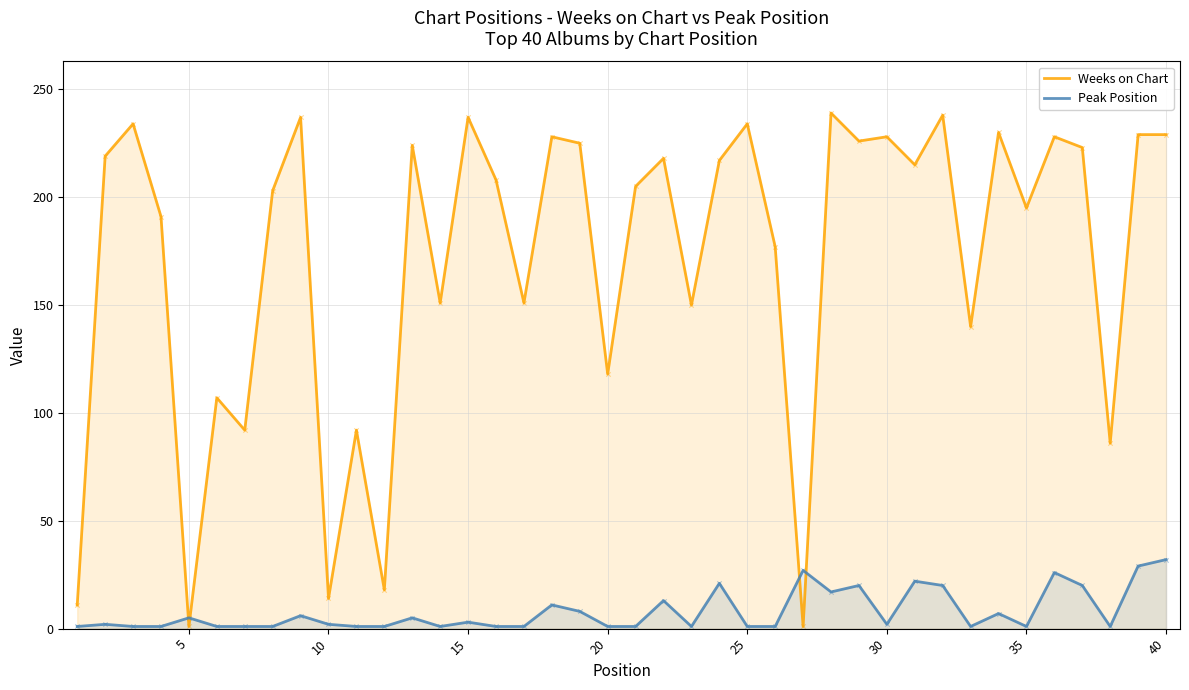

At how many categories does at least one series exceed 49?

35